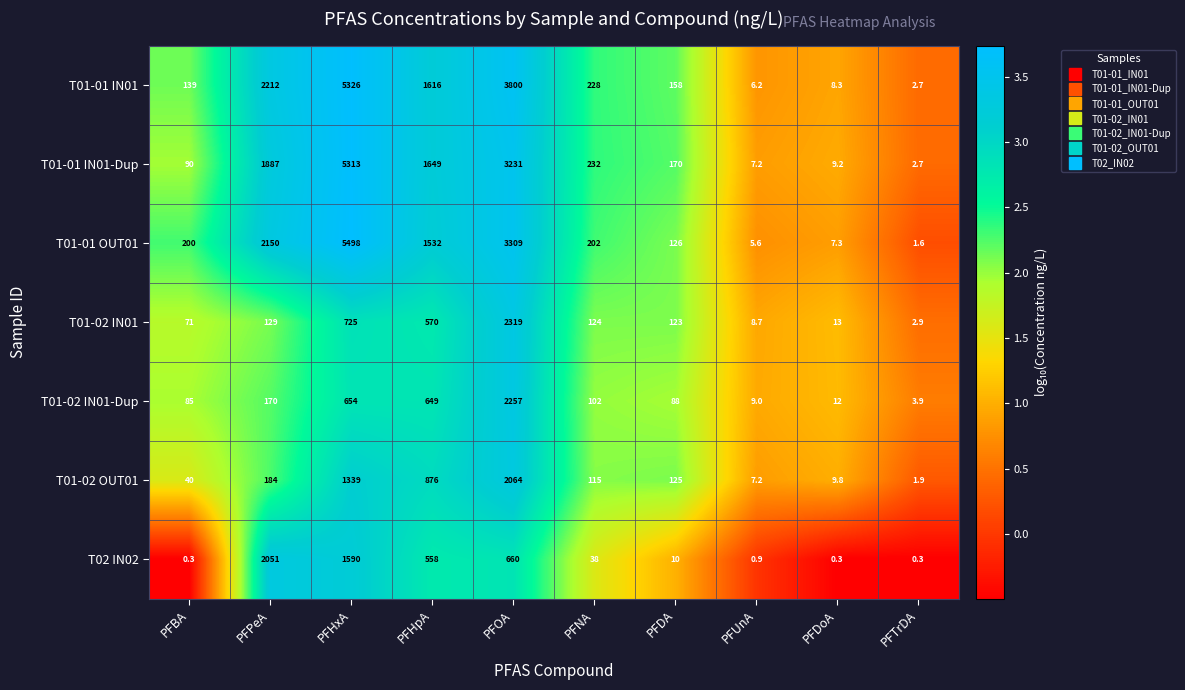

How many series are shown in this chart?

7